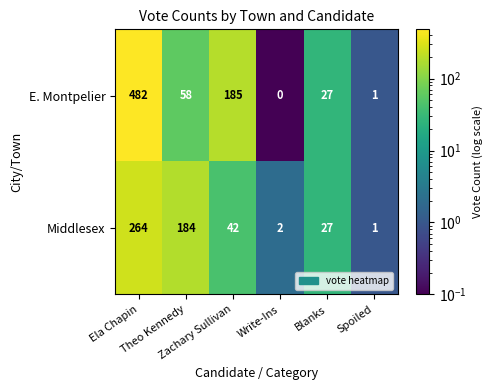

Which series has the widest spread of values?

E. Montpelier